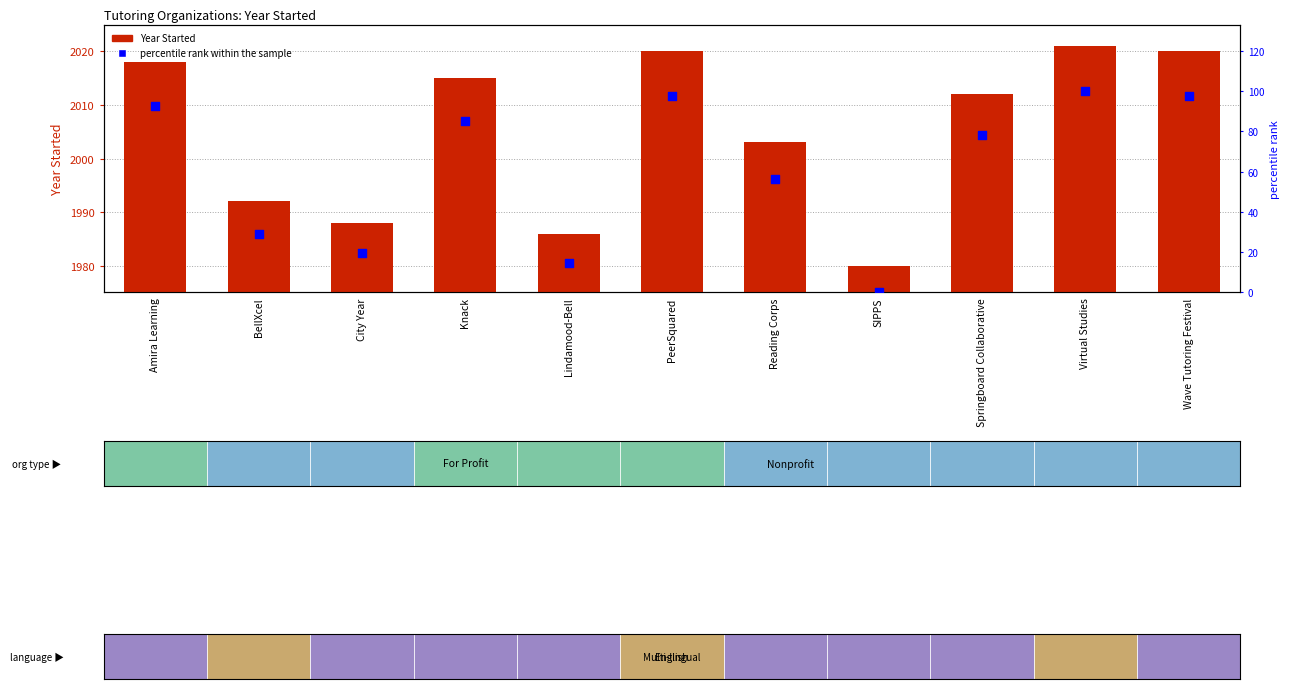

What are all the series names shown in the legend?

Year Started, percentile rank within the sample